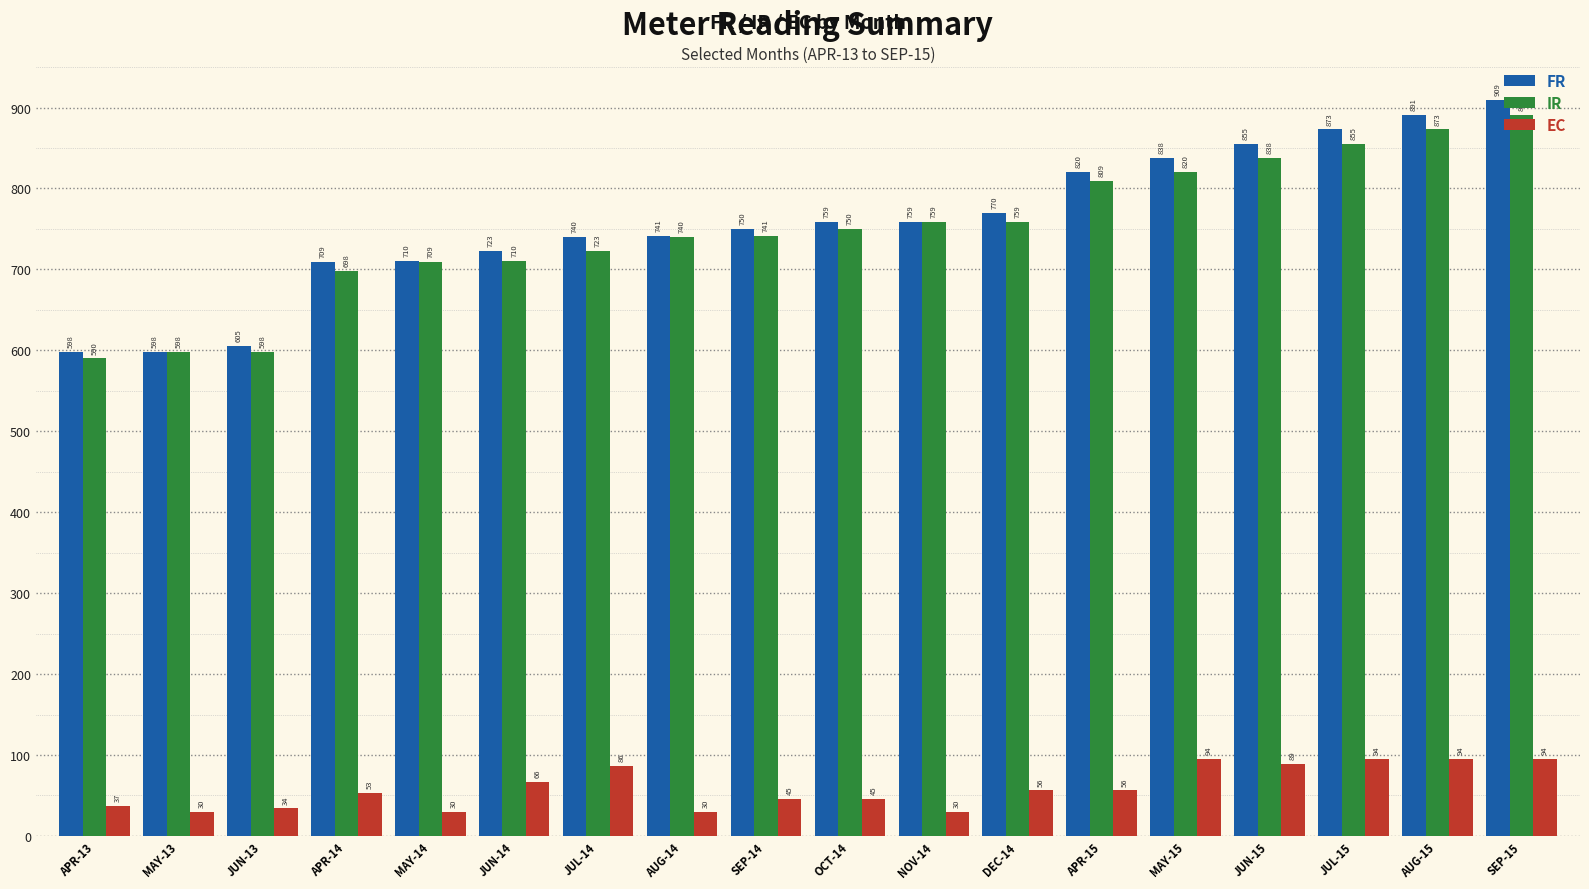

What is the average value of the EC series?

59.5